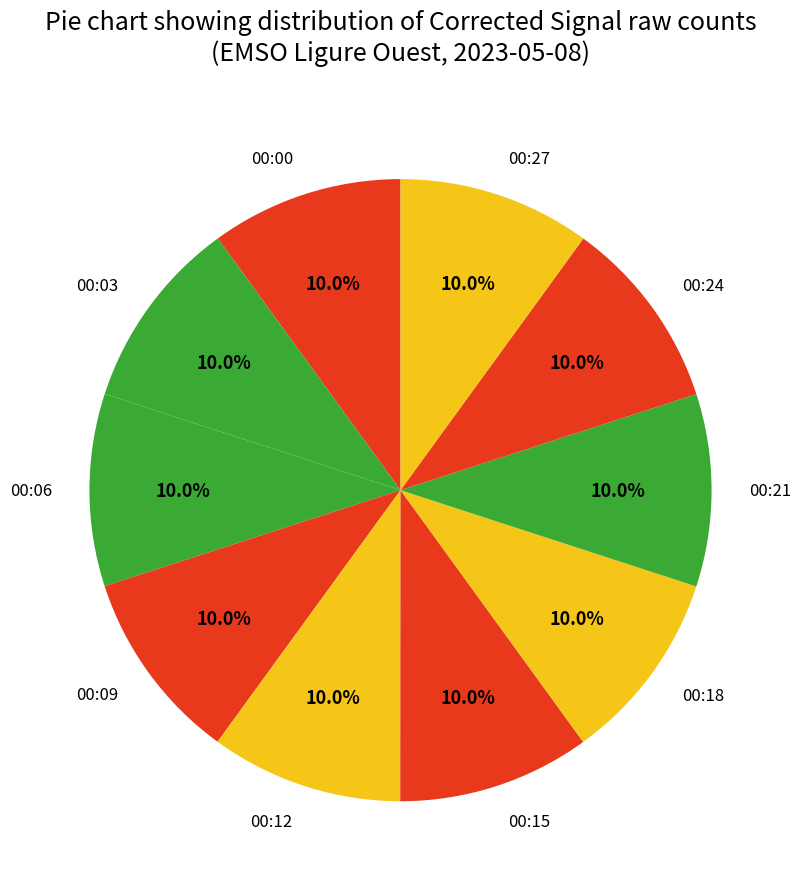

Does 00:06 account for over 50% of the chart?

No